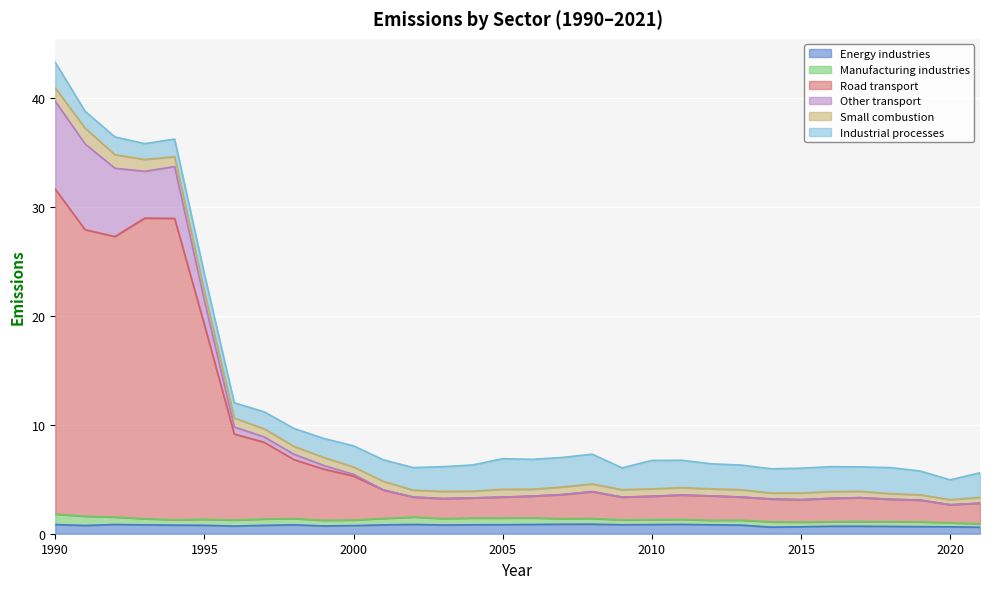

Is it true that Energy industries equals 0.4 at 2001?

False